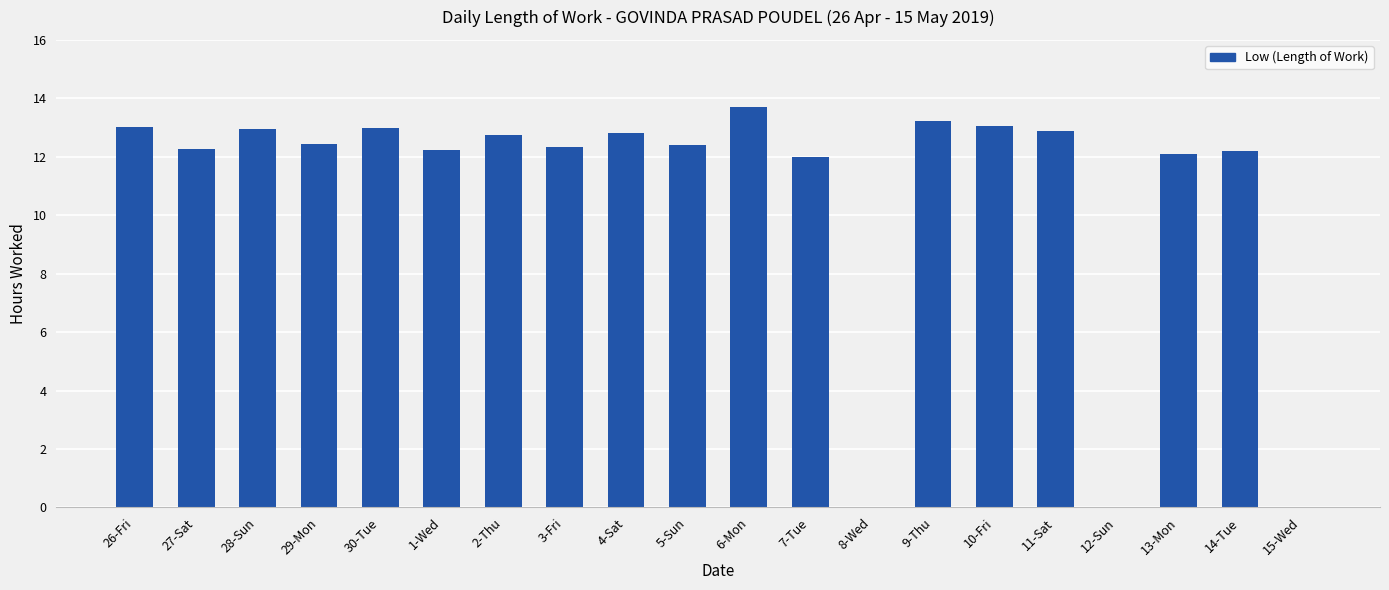

What is the change in value from 7-Tue to 12-Sun?

-12.0